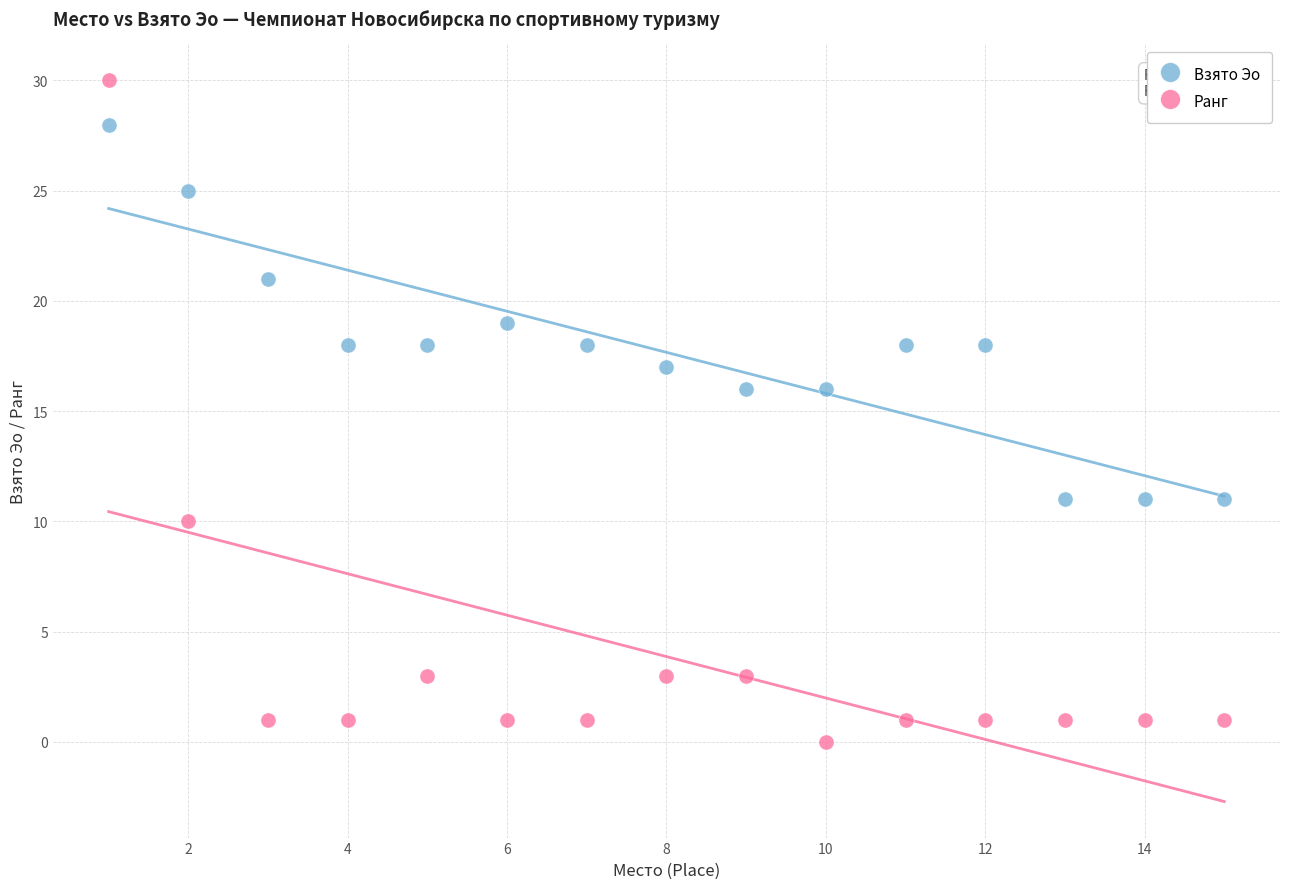

Which series has the largest Y range (max minus min)?

Ранг